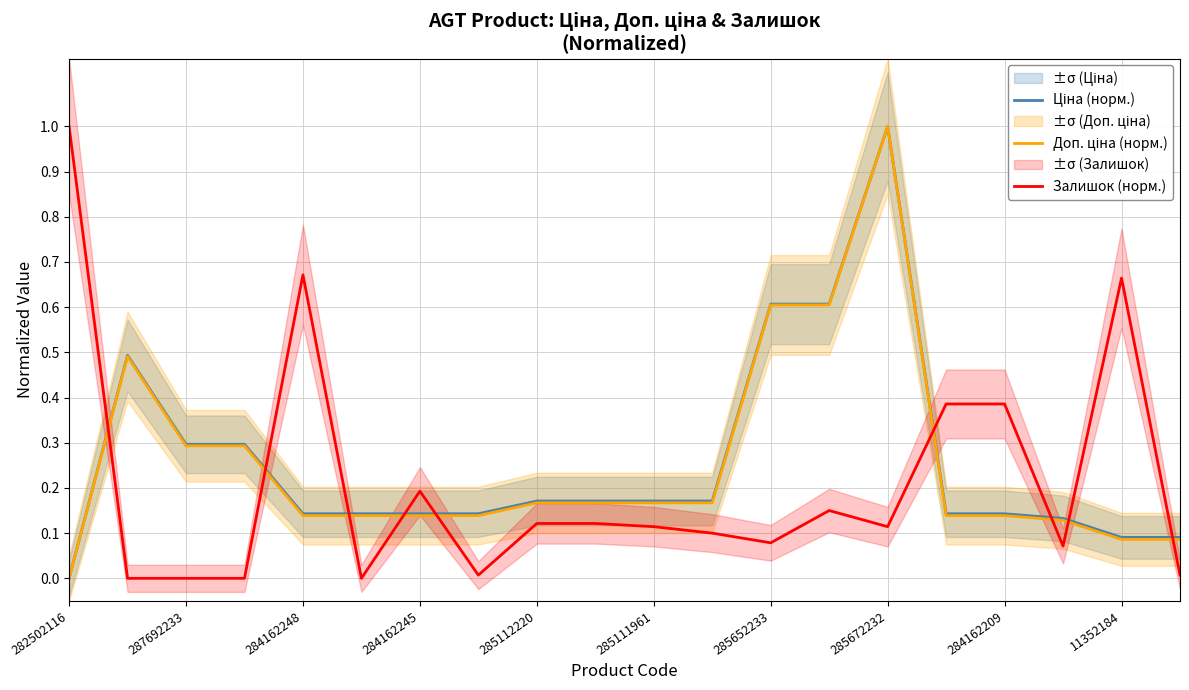

At 13, list the series in order from smallest to largest.

Залишок (норм.), Доп. ціна (норм.), Ціна (норм.)